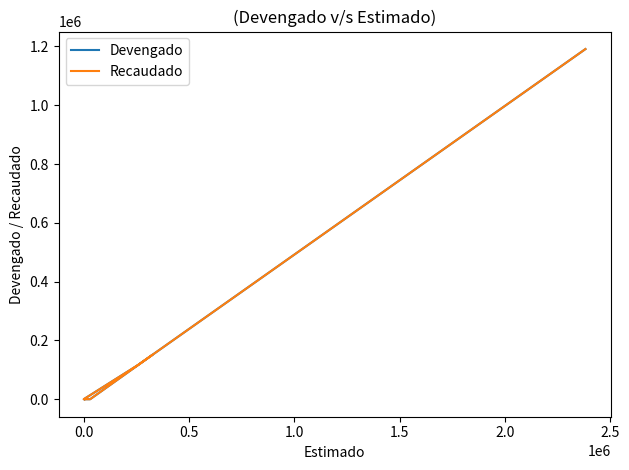

What is the difference between the maximum and minimum values in the Recaudado series?

1191015.5